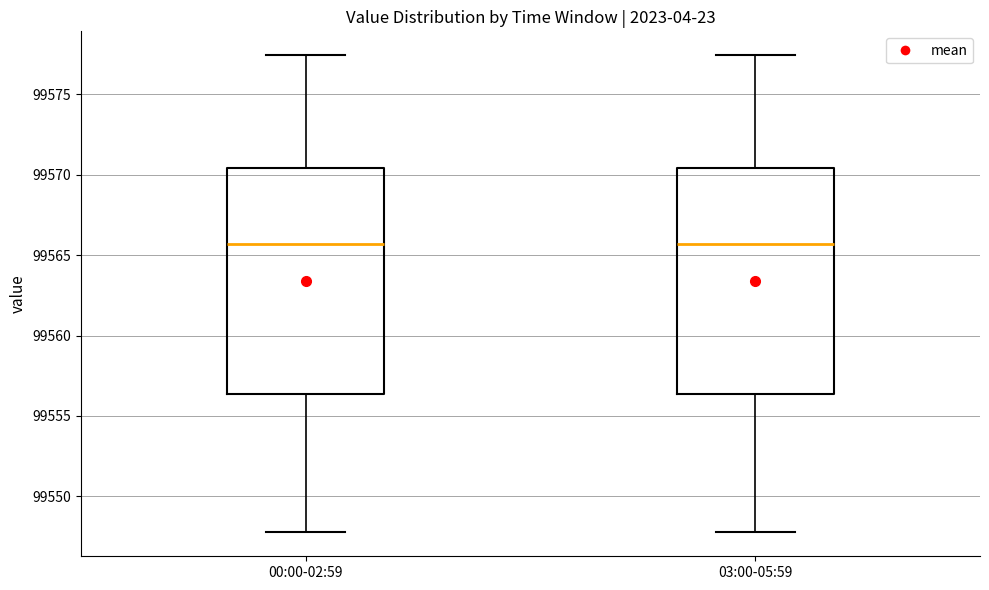

Reading left to right, read every box against the y-axis: the position of its median line, the range the box covers, and the ends of its whiskers. The values are not printed on the chart, so give them approximately, as read against the axis.

00:00-02:59: median 99565.5, box 99556.5 to 99570.5, whiskers 99548.0 to 99577.5
03:00-05:59: median 99565.5, box 99556.5 to 99570.5, whiskers 99548.0 to 99577.5